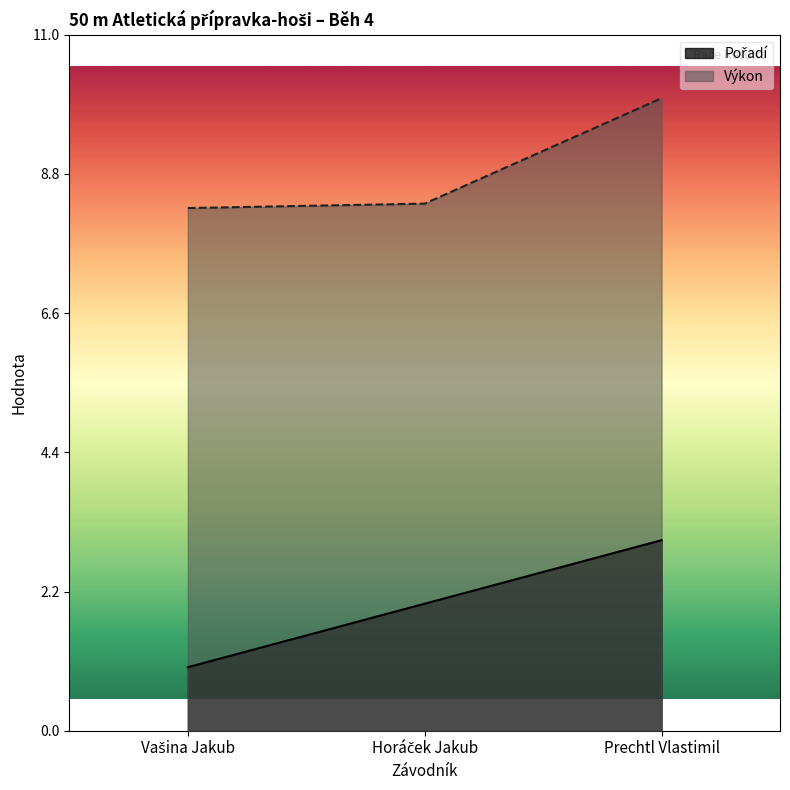

Which series has the largest total across all categories?

Výkon